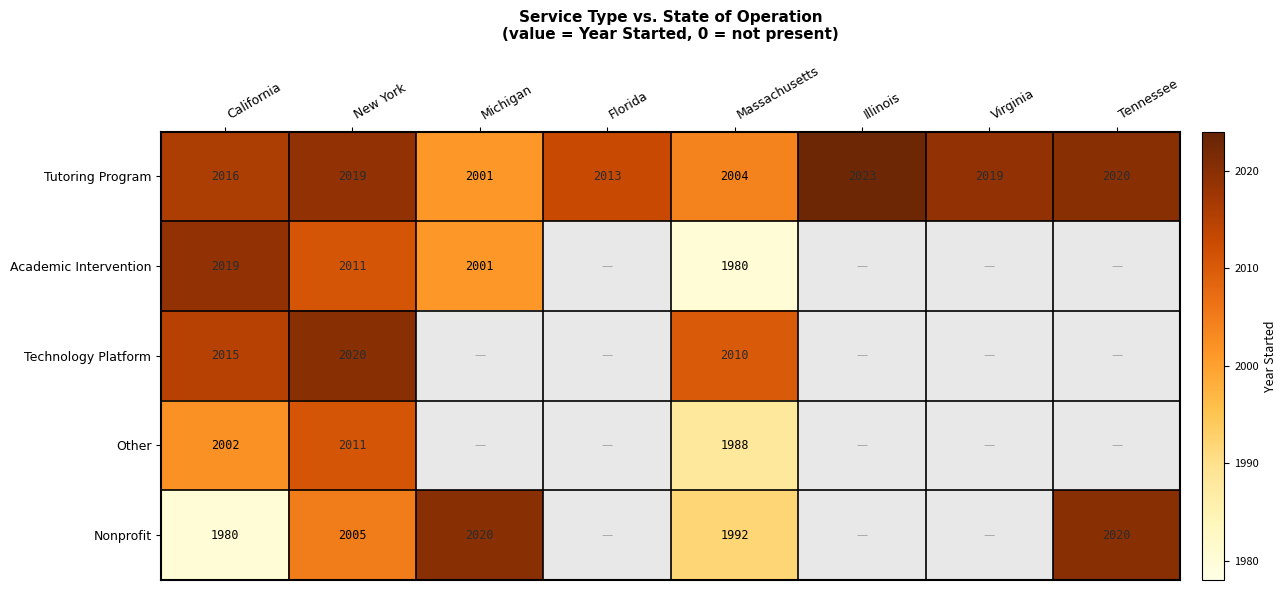

At which category does the chart reach its peak across all series?

Illinois